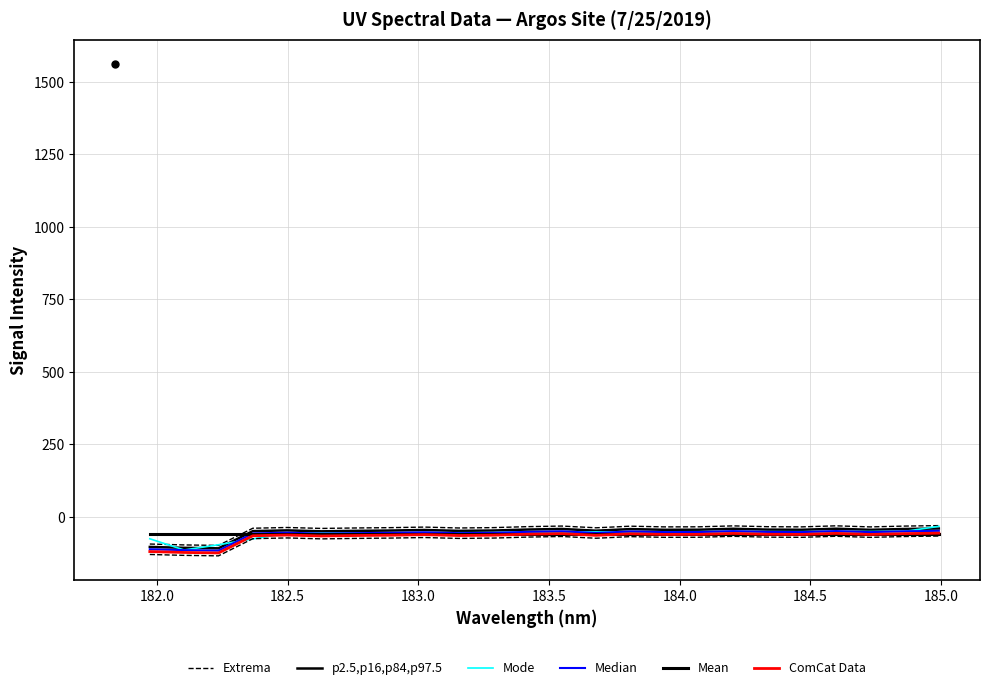

How many times do Extrema and Mode cross each other?

3